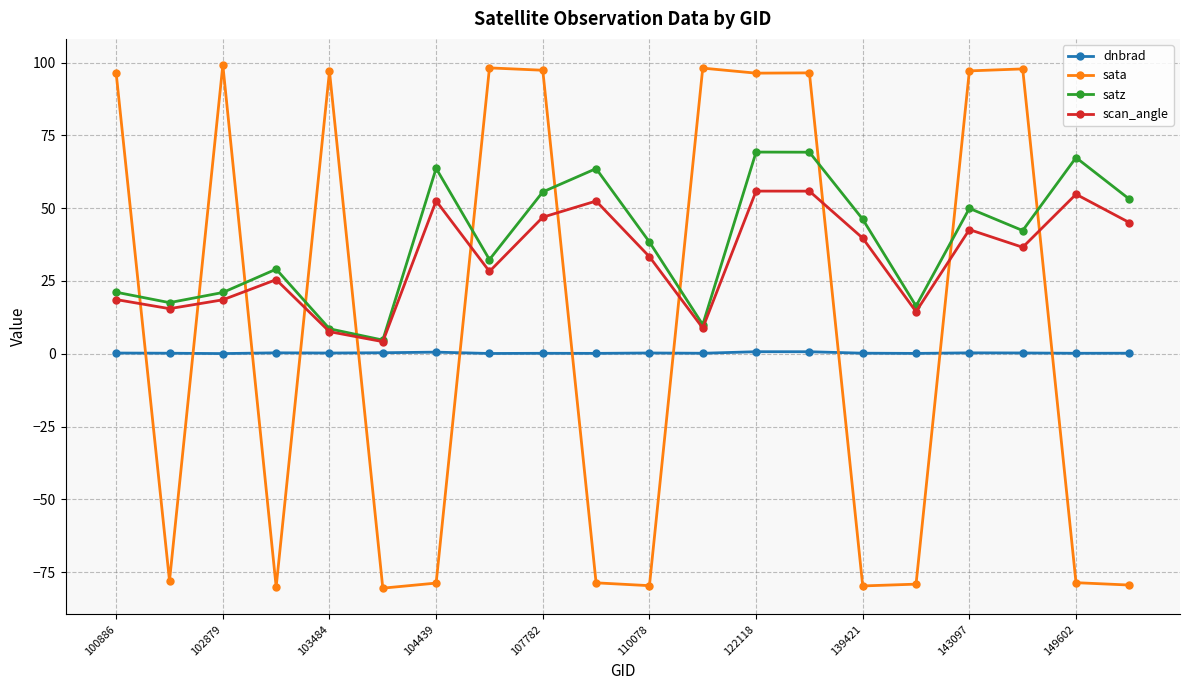

What is the value of the satz point at the 19th from the left?

67.4